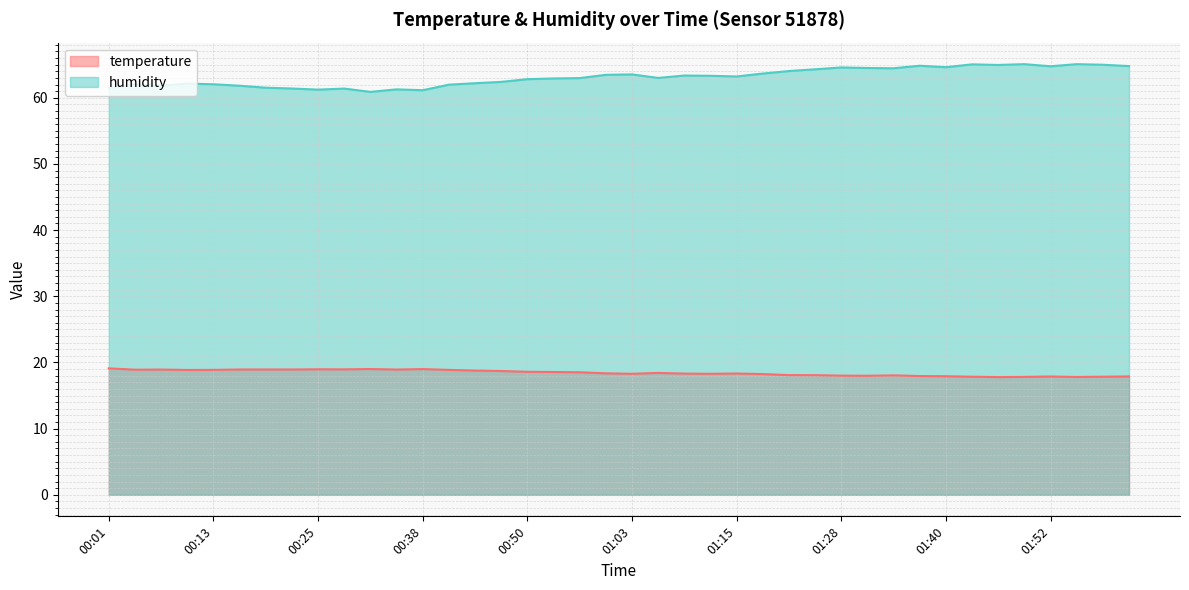

How many lines are shown in the chart?

2